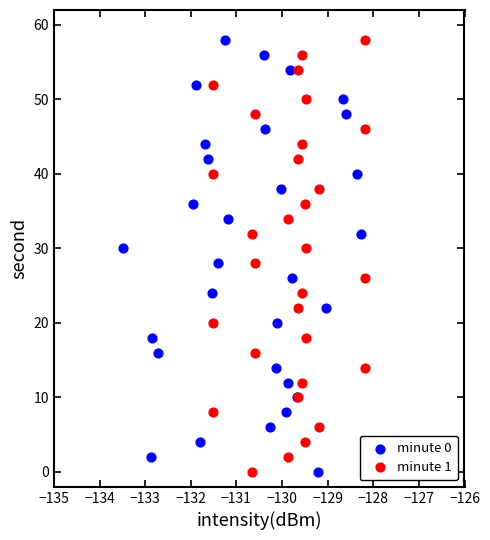

What are all the series names shown in the legend?

minute 0, minute 1